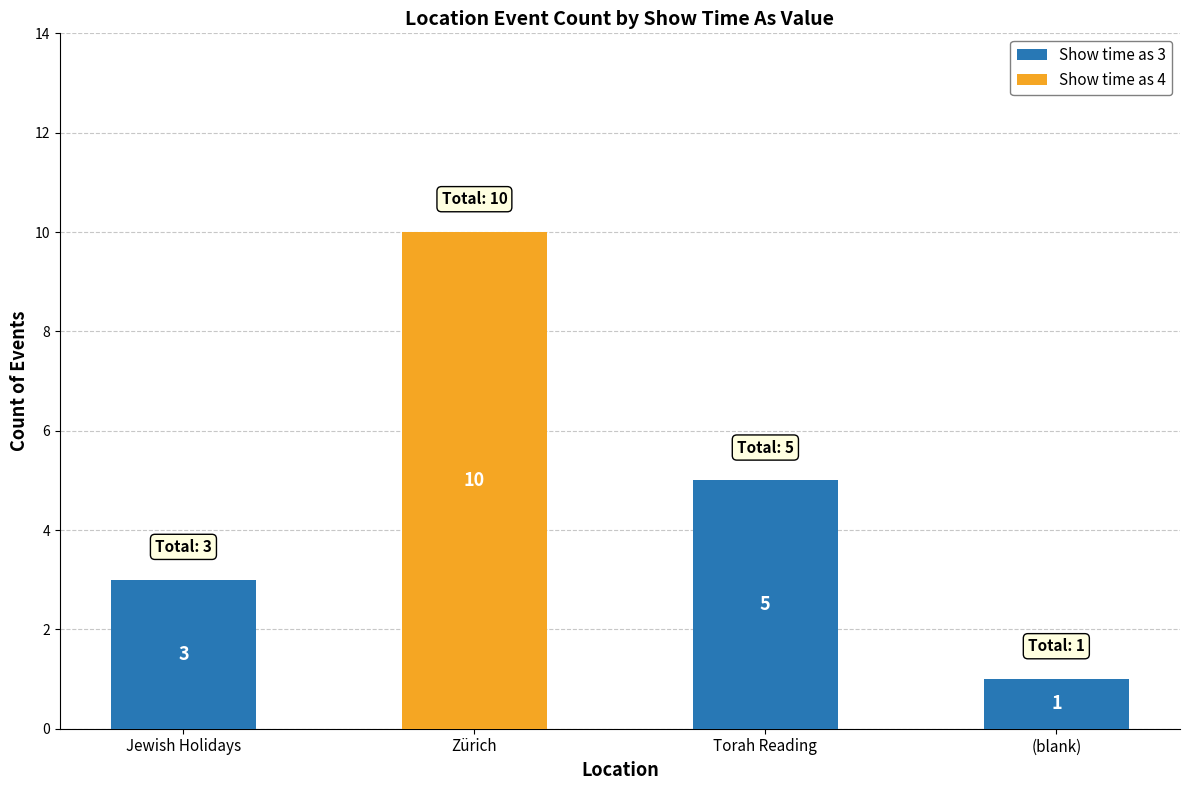

True or false: Show time as 3 has a value of -3 at Zürich.

False